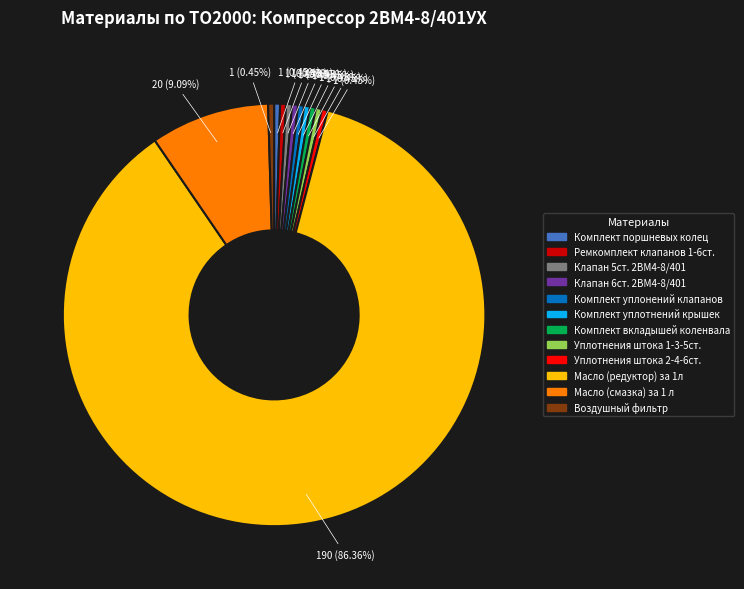

The Клапан 6ст. 2ВМ4-8/401 slice represents 0% of the pie. True or false?

True